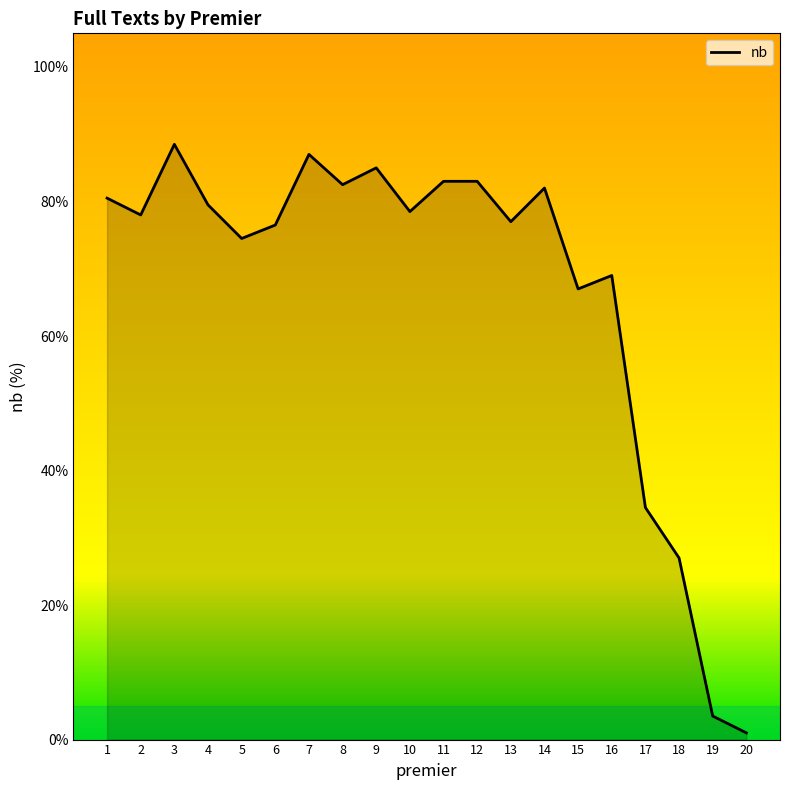

The chart shows a value of 111.6 at 6. True or false?

False